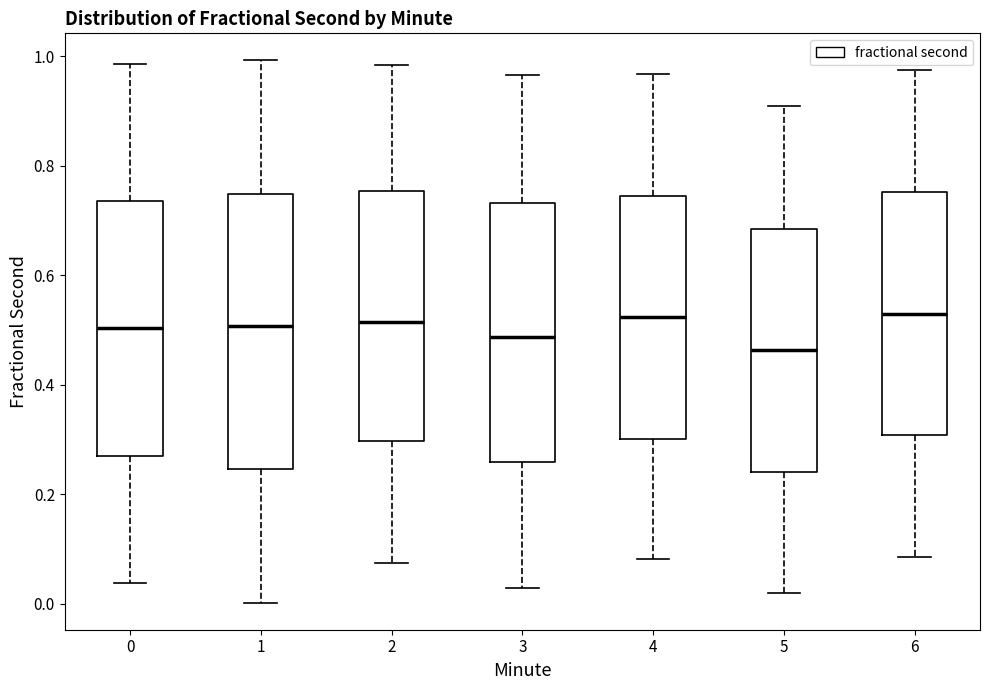

Reading left to right, transcribe this box plot: for each box, give where its median line is, the range the box spans, and where its two whiskers end, as read against the y-axis. The values are not printed on the chart, so give them approximately, as read against the axis.

0: median 0.50, box 0.26 to 0.74, whiskers 0.04 to 0.98
1: median 0.50, box 0.24 to 0.74, whiskers 0.00 to 1.00
2: median 0.52, box 0.30 to 0.76, whiskers 0.08 to 0.98
3: median 0.48, box 0.26 to 0.74, whiskers 0.02 to 0.96
4: median 0.52, box 0.30 to 0.74, whiskers 0.08 to 0.96
5: median 0.46, box 0.24 to 0.68, whiskers 0.02 to 0.90
6: median 0.52, box 0.30 to 0.76, whiskers 0.08 to 0.98